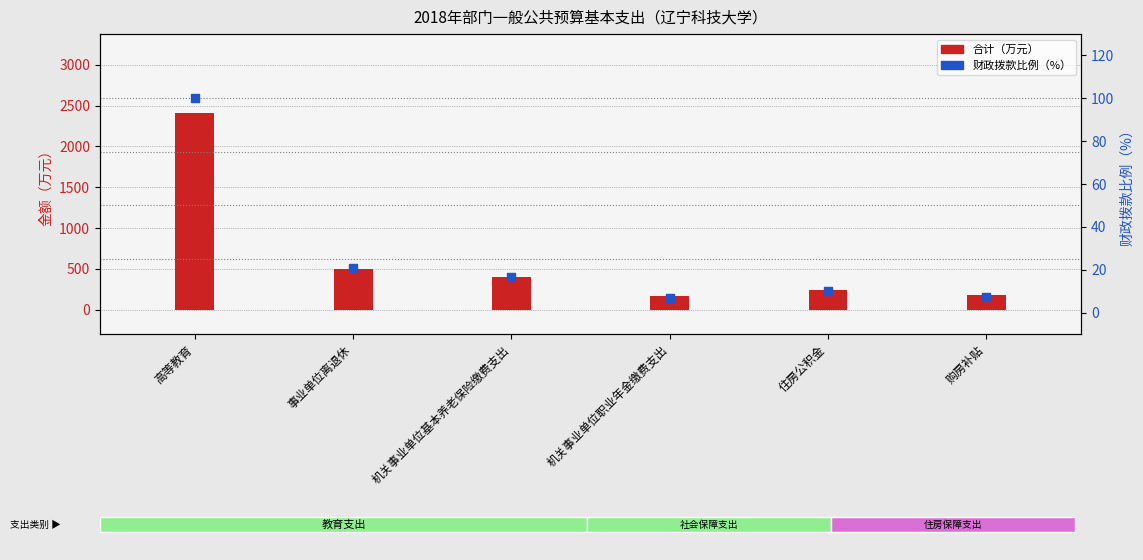

At which category is the sum across all series the highest?

高等教育